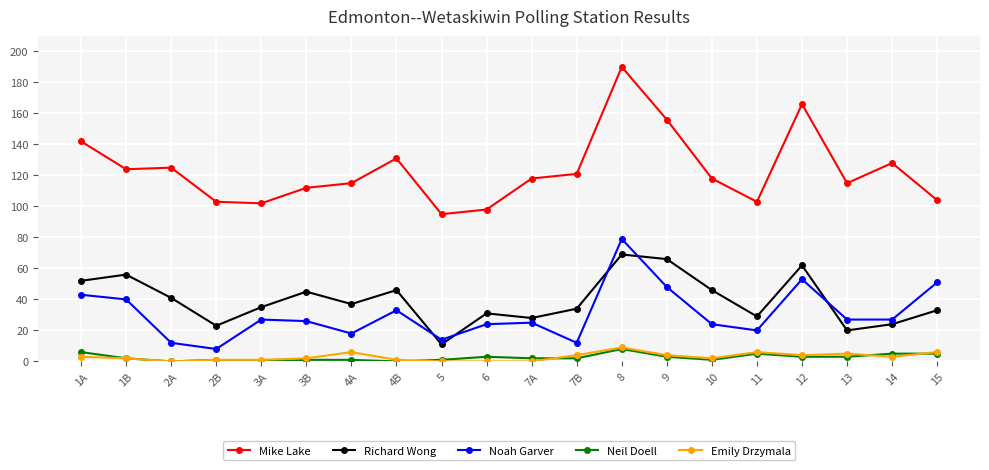

Reading left to right, what are all the values shown in this chart?

Mike Lake: 142	124	125	103	102	112	115	131	95	98	118	121	190	156	118	103	166	115	128	104
Richard Wong: 52	56	41	23	35	45	37	46	11	31	28	34	69	66	46	29	62	20	24	33
Noah Garver: 43	40	12	8	27	26	18	33	14	24	25	12	79	48	24	20	53	27	27	51
Neil Doell: 6	2	0	1	0	1	1	0	1	3	2	2	8	3	1	5	3	3	5	5
Emily Drzymala: 3	2	0	1	1	2	6	1	0	0	0	4	9	4	2	6	4	5	3	6